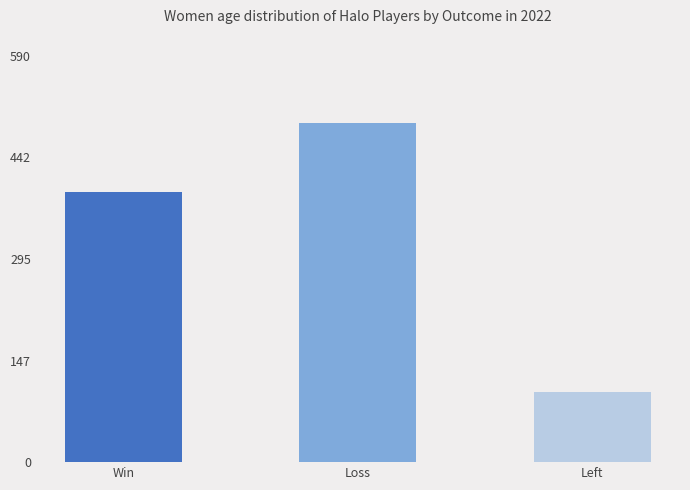

Count the number of data series in this chart.

1